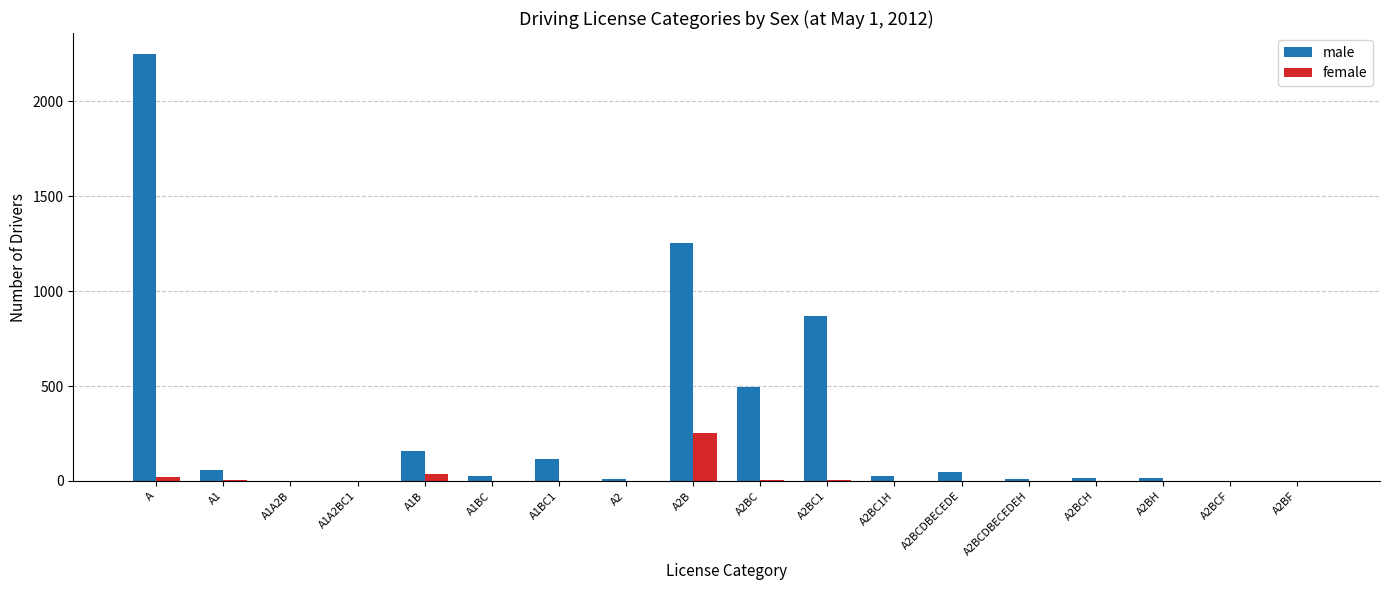

Where is male nearest to the value 1123?

A2B